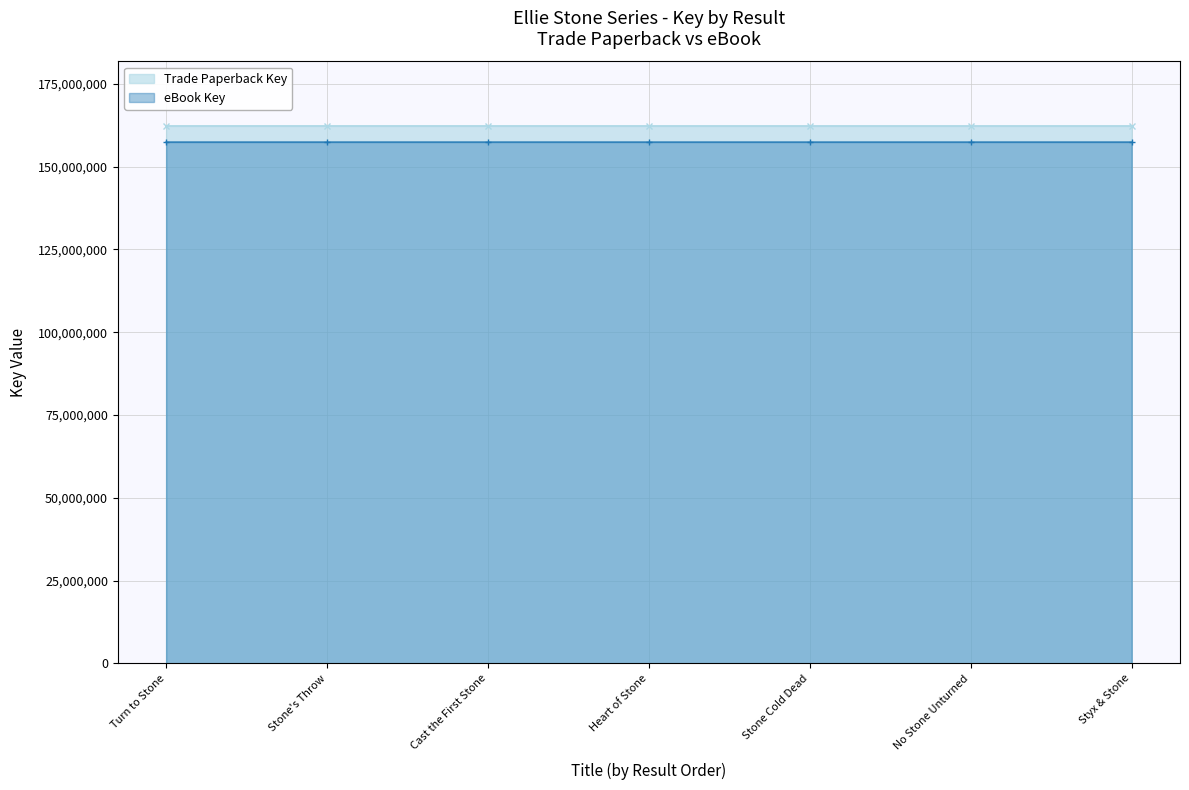

Which label corresponds to the largest value in the chart?

Cast the First Stone